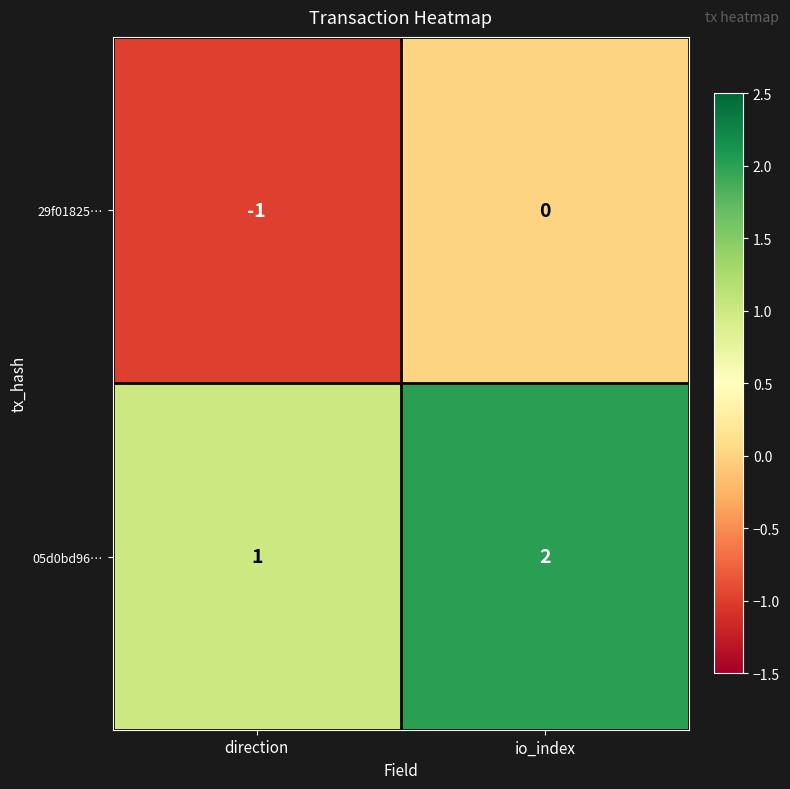

What is the sum of the 05d0bd96… values at direction and io_index?

3